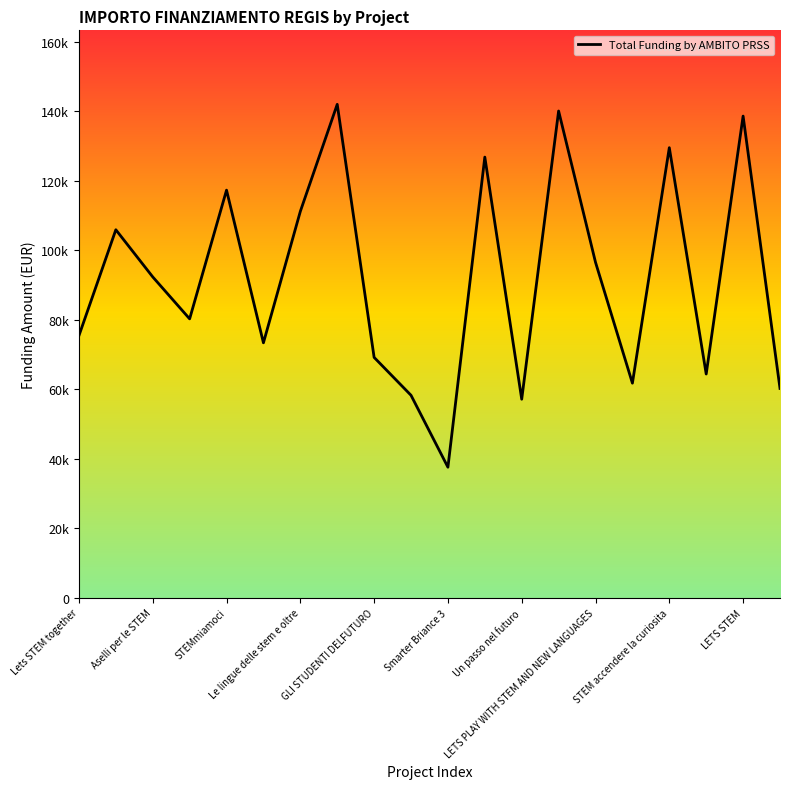

At which label is the value closest to 89790?

Aselli per le STEM